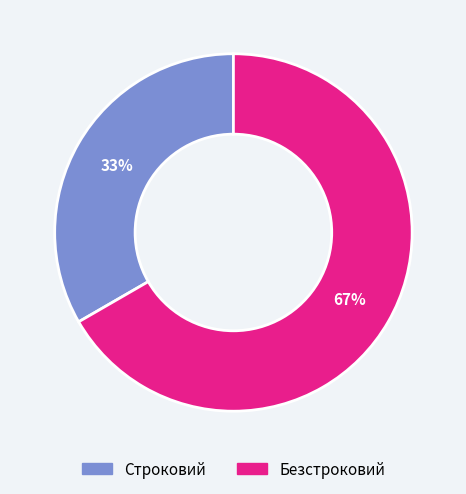

To the nearest percent, what is the combined percentage of Строковий and Безстроковий?

100%